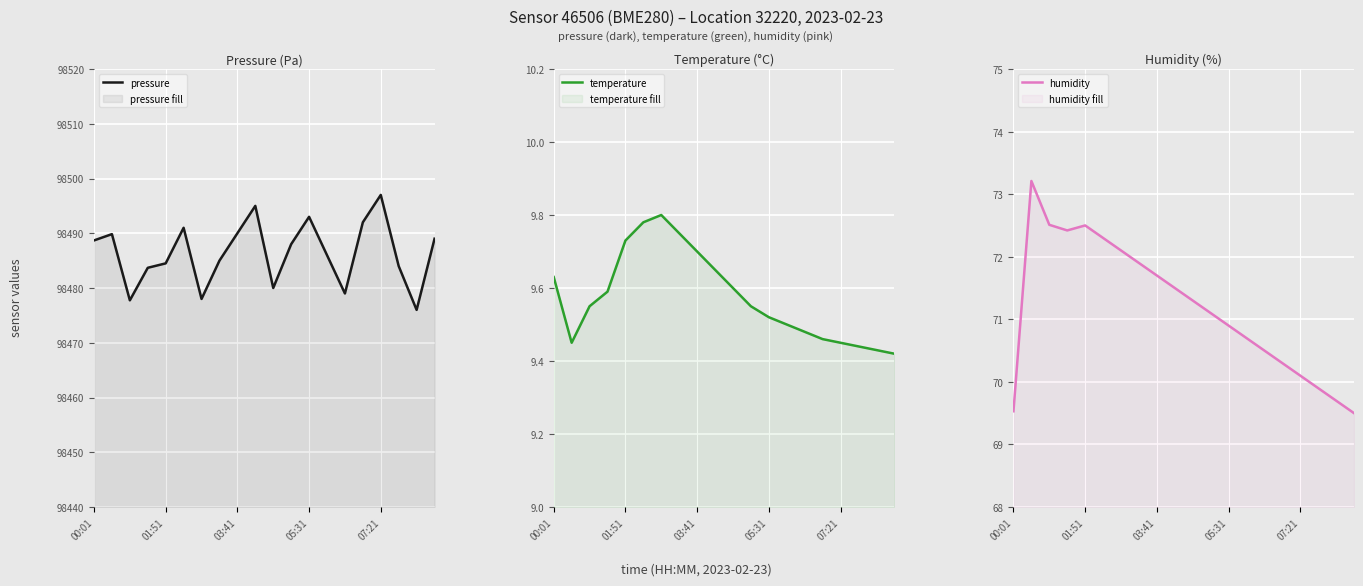

What is the sum of the temperature values at 16 and 14?

18.9